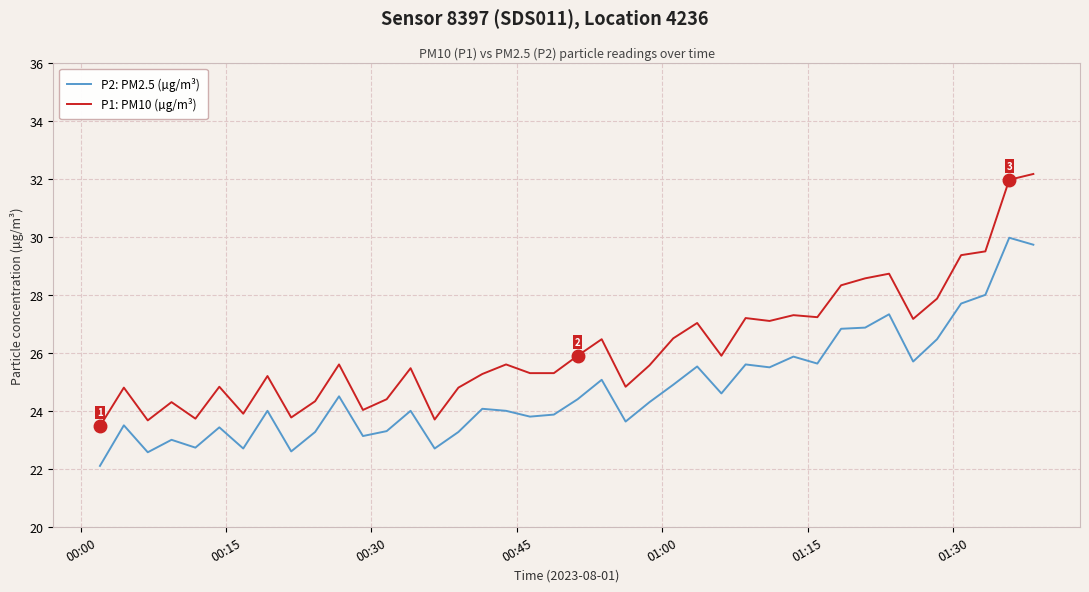

List the series in order of their overall mean, highest first.

P1: PM10 (µg/m³), P2: PM2.5 (µg/m³)